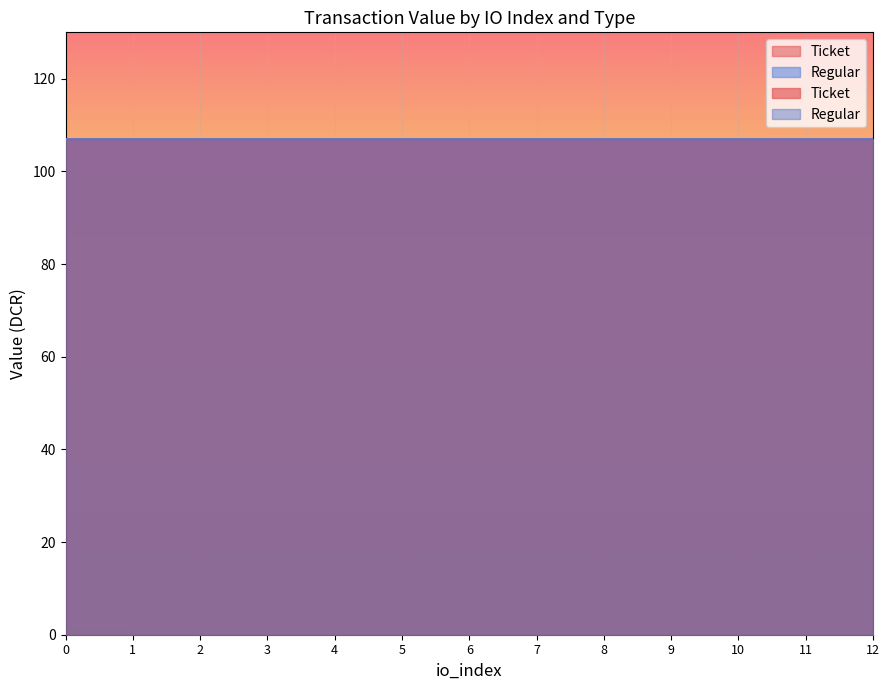

What is the difference between the highest and lowest values at 2?

2